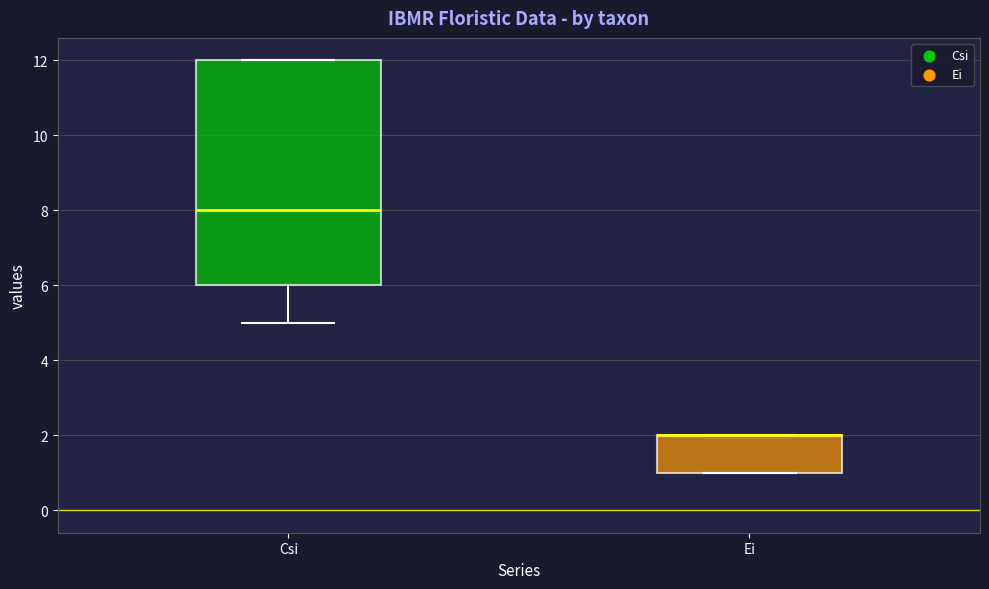

Reading left to right, transcribe this box plot: for each box, give where its median line is, the range the box spans, and where its two whiskers end, as read against the y-axis. The values are not printed on the chart, so give them approximately, as read against the axis.

Csi: median 8, box 6 to 12, whiskers 5 to 12
Ei: median 2 (drawn on the box's upper edge), box 1 to 2, whiskers 1 to 2